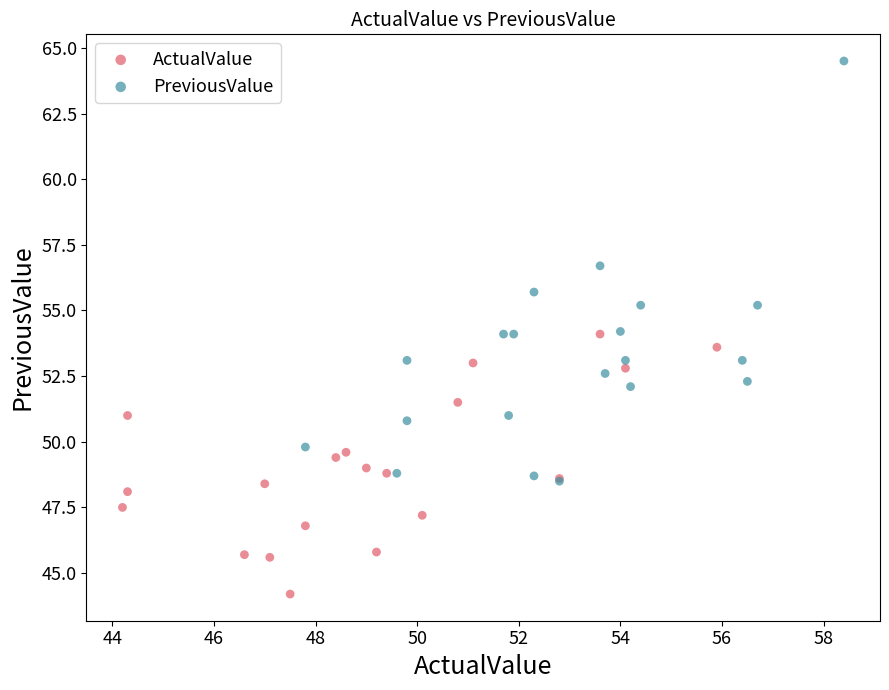

Which series has the widest spread of Y values?

PreviousValue